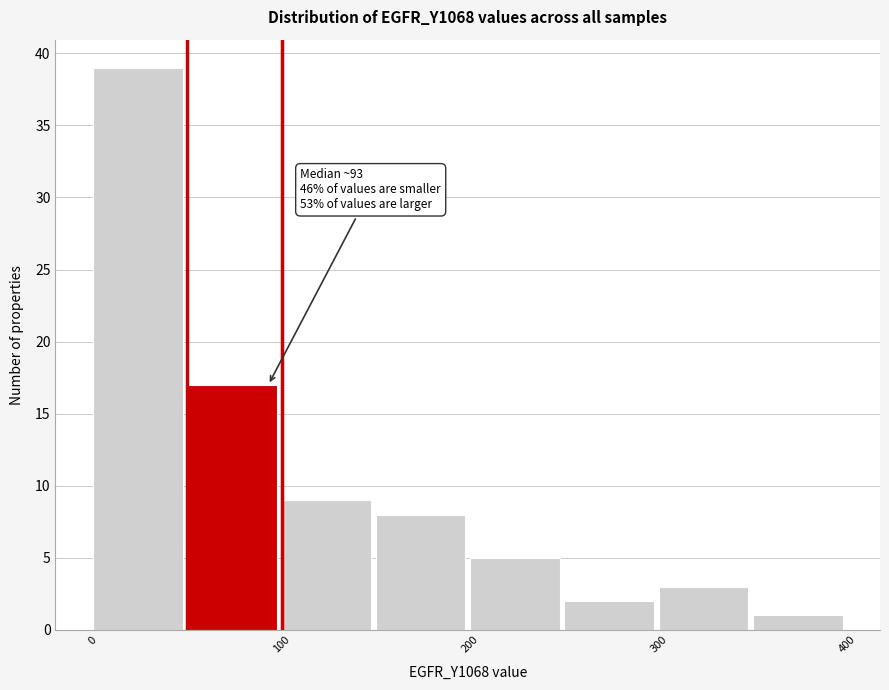

Which range on the x-axis has the tallest bar?

0 to 50